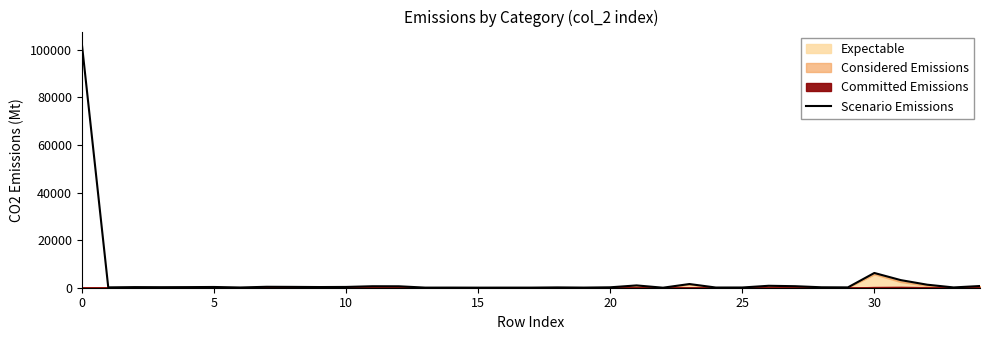

Reading left to right, transcribe all the data shown in this chart.

102542	149	259	223	255	313	105	394	350	283	331	624	603	46	54	34	45	44	135	58	176	966	10	1547	83	98	815	640	187	141	6199	3198	1270	123	718